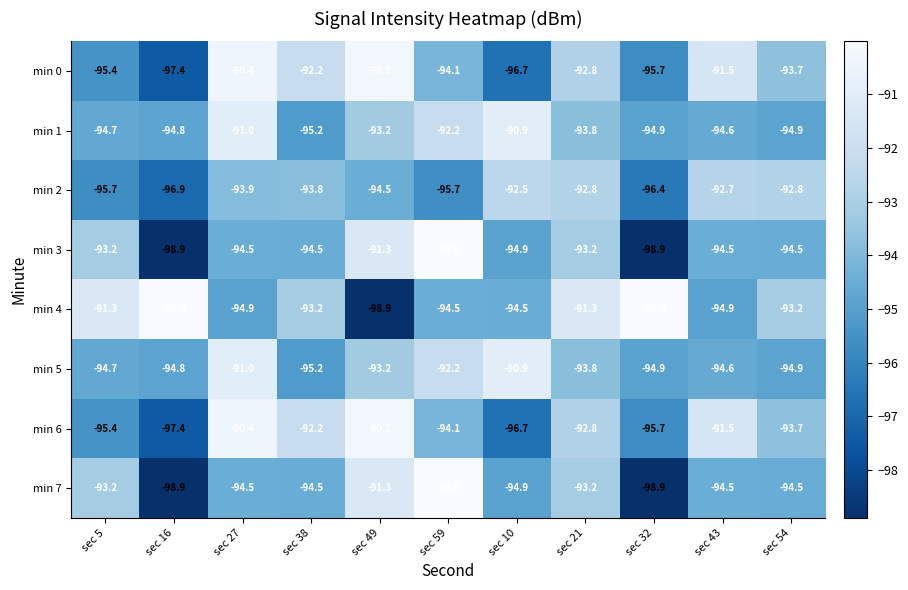

What is the difference between the highest and lowest values at sec 43?

3.4